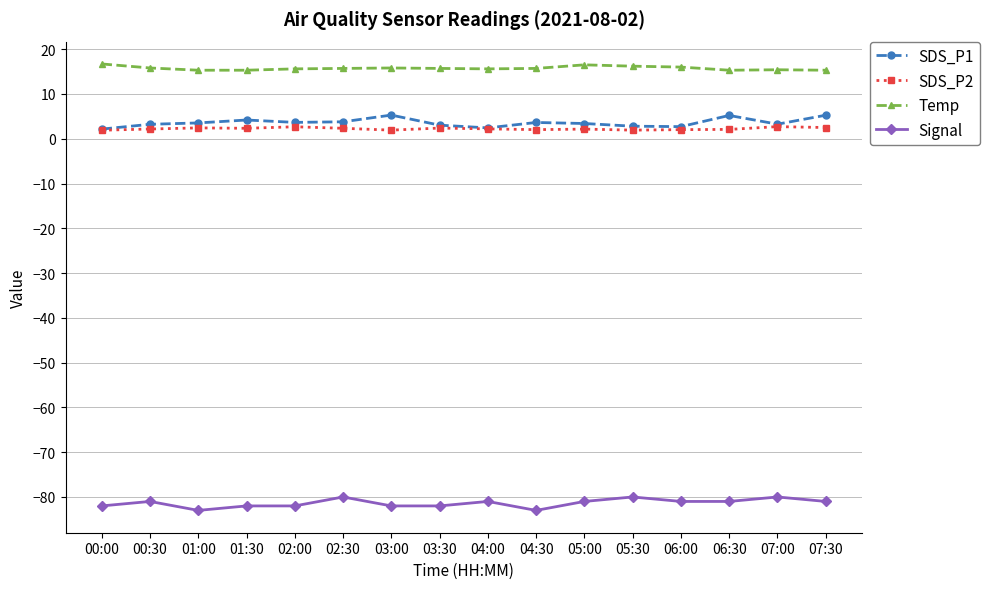

What position from the right is 07:00?

2